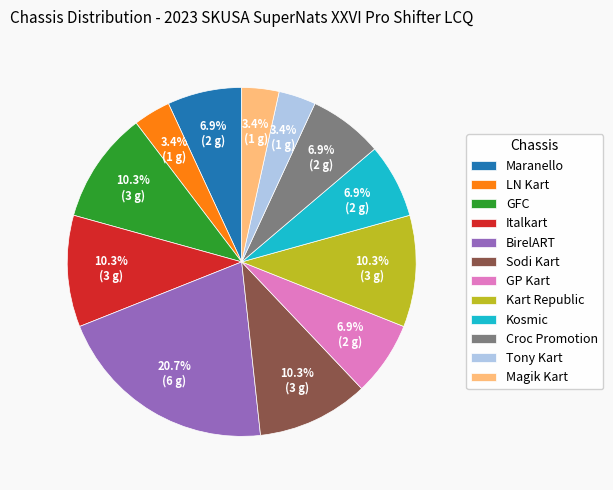

True or false: Maranello accounts for 1% of the total.

False